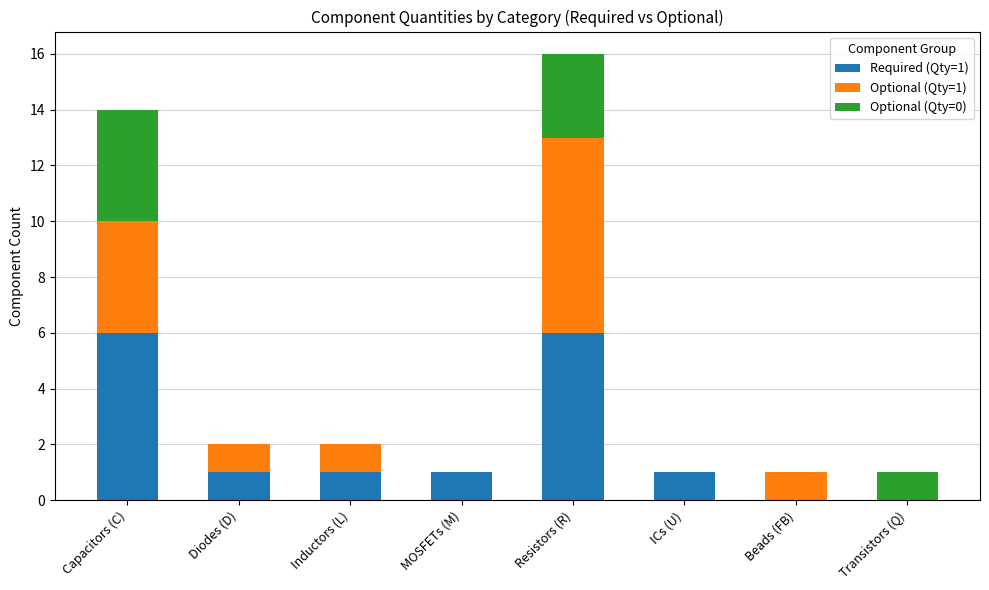

The value of Required (Qty=1) at Beads (FB) is -2. True or false?

False